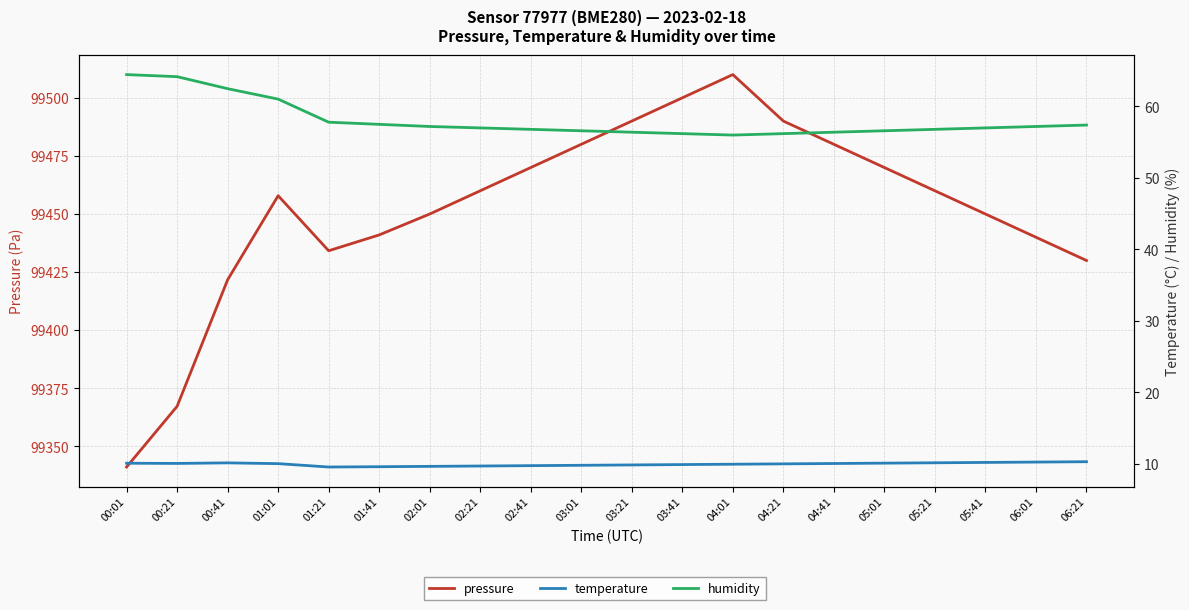

At which label does pressure first exceed 99460?

02:41